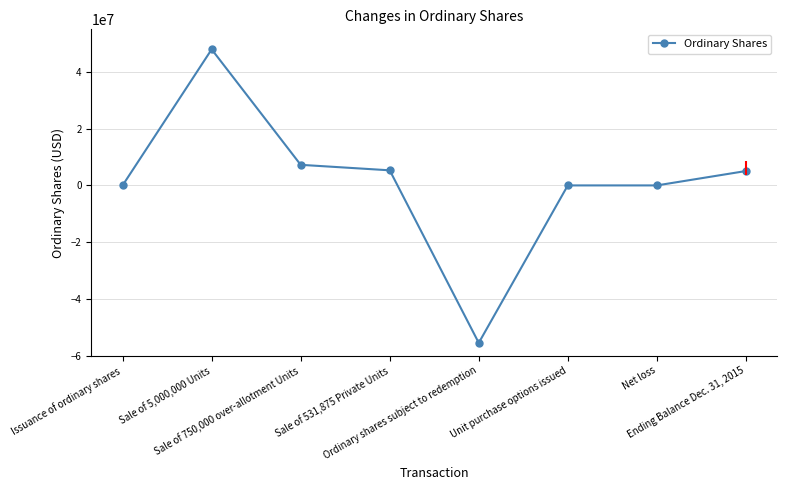

What is the greatest value displayed?

47947827